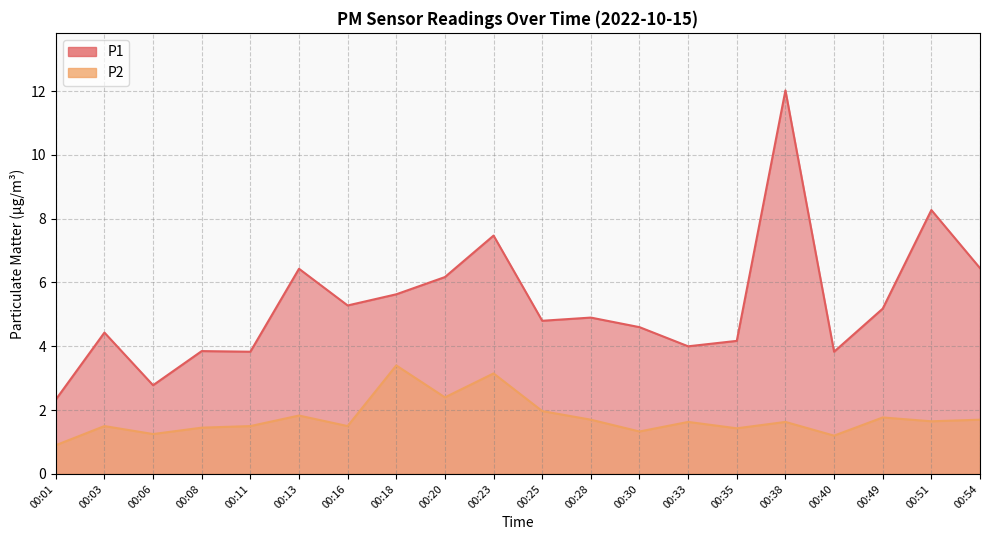

At which category is the sum across all series the highest?

00:38